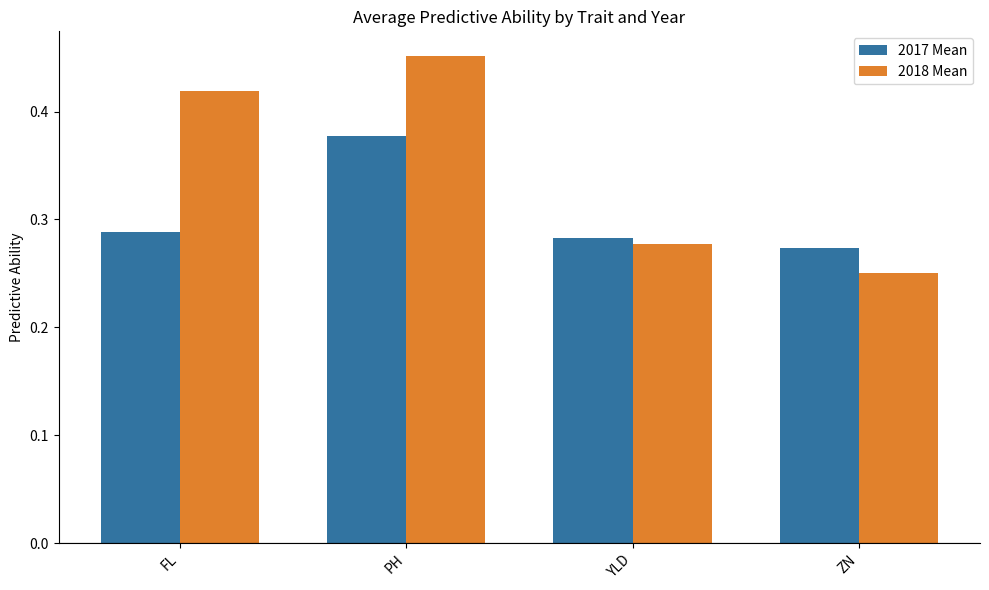

What are all the series names shown in the legend?

2017 Mean, 2018 Mean